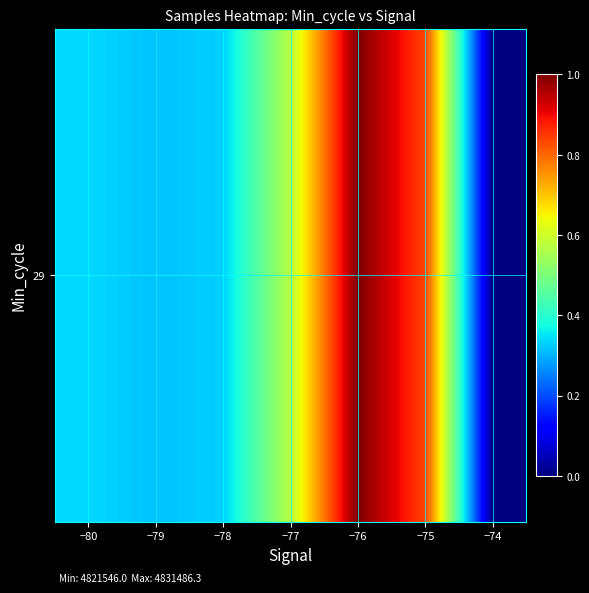

Count the number of categories in the chart.

7